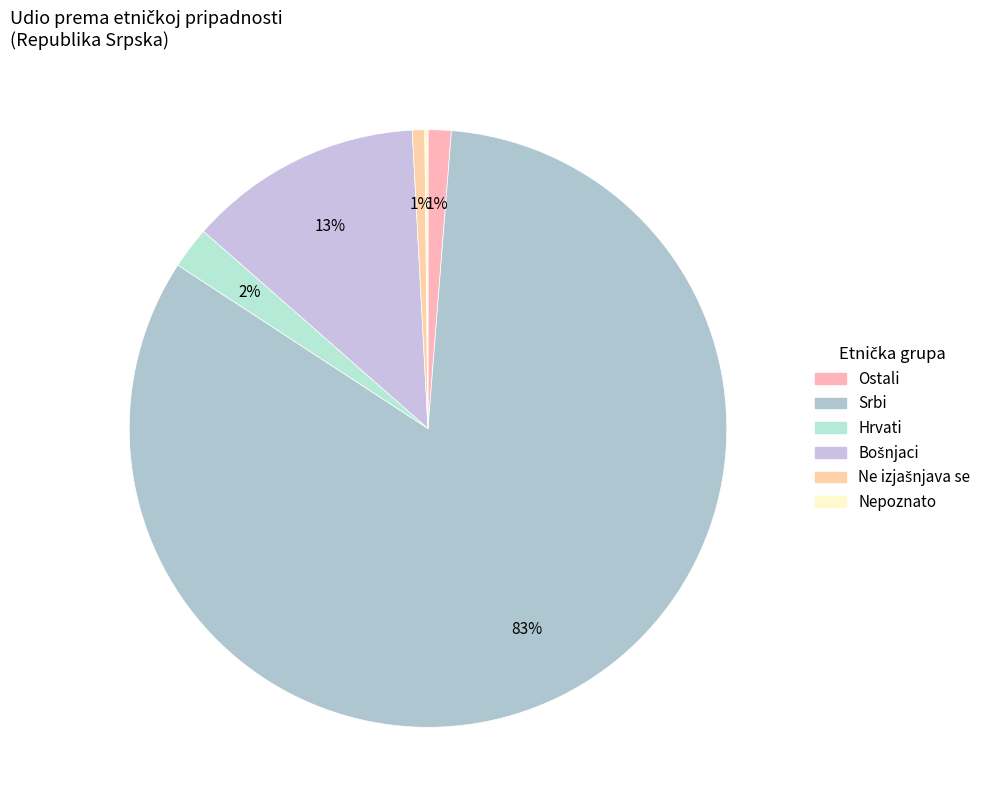

How many slices are in this pie chart?

6